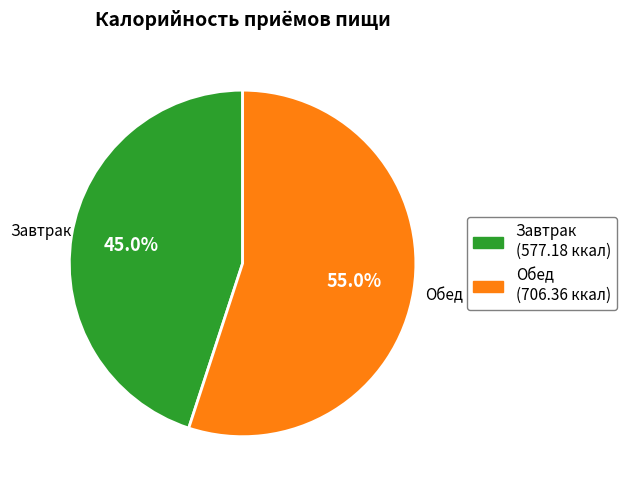

Is it true that Завтрак is 45% of the pie?

True